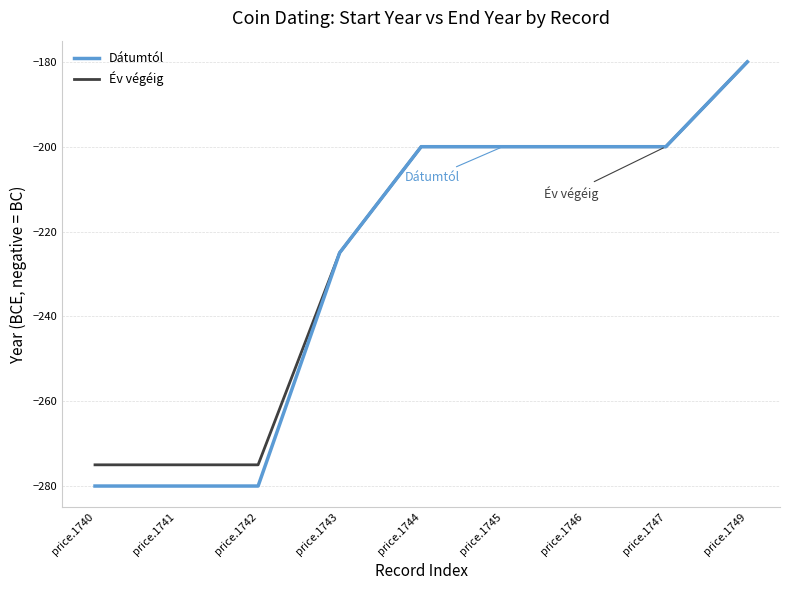

What are all the series names shown in the legend?

Dátumtól, Év végéig